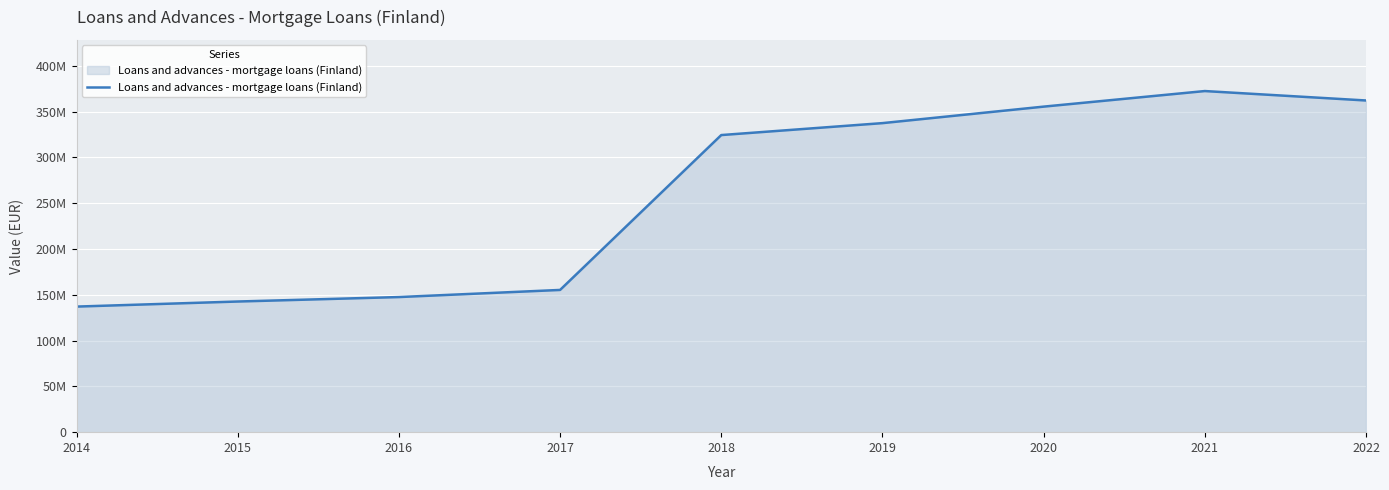

What is the minimum value shown in the chart?

137073035.8